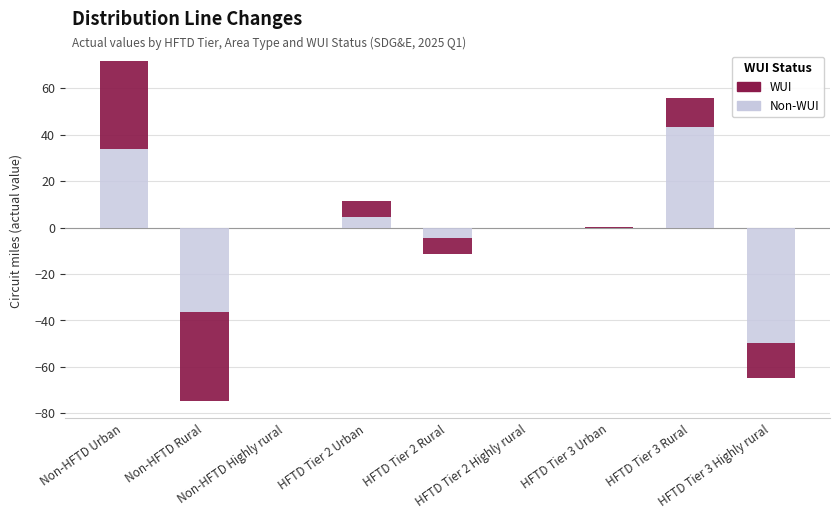

What is the highest value of the Non-WUI series?

43.2